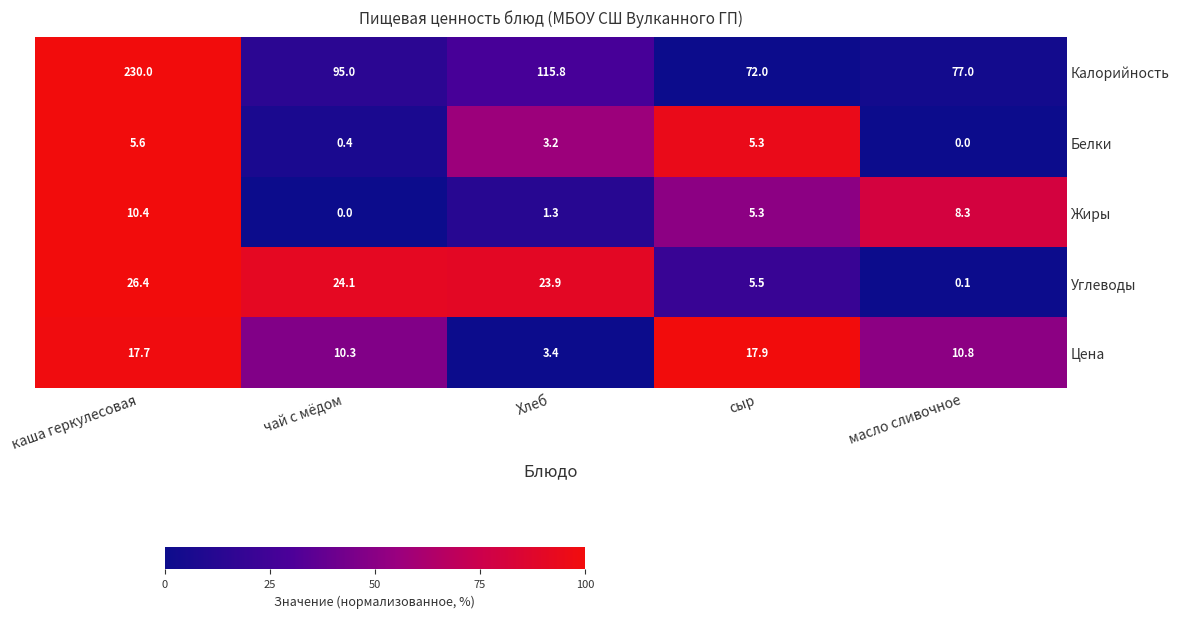

What is the difference between the Цена values at каша геркулесовая and масло сливочное?

6.9